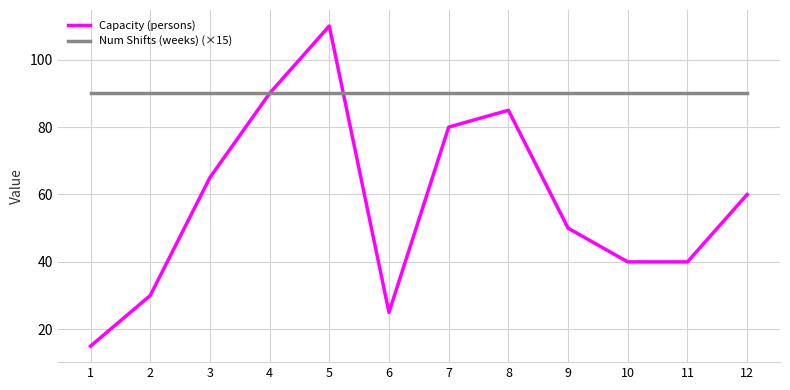

What are all the series names shown in the legend?

Capacity (persons), Num Shifts (weeks) (×15)